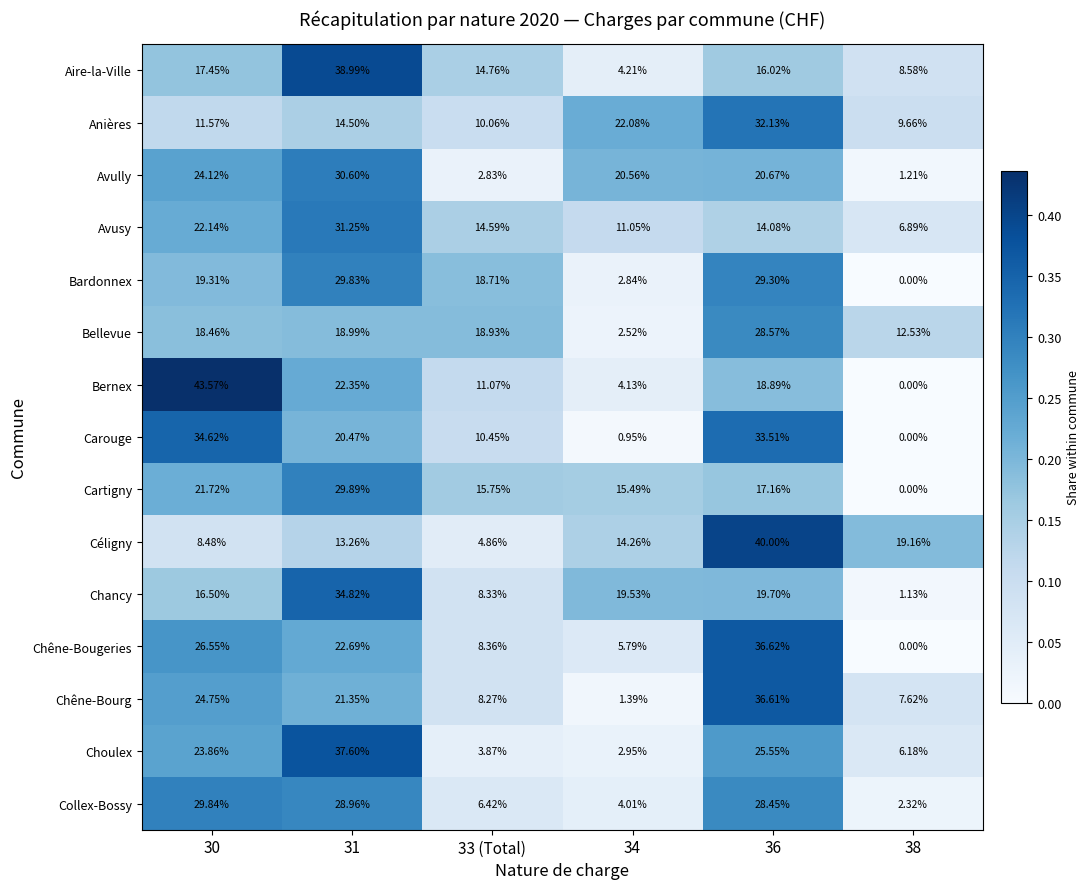

Between 30 and 36, which series saw the biggest shift?

Céligny